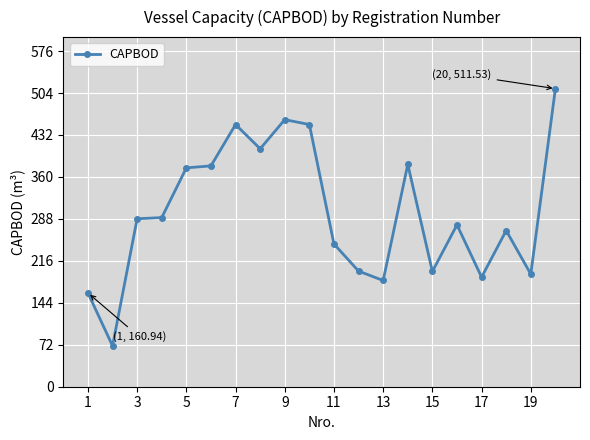

What is the sum of all values?

5974.5